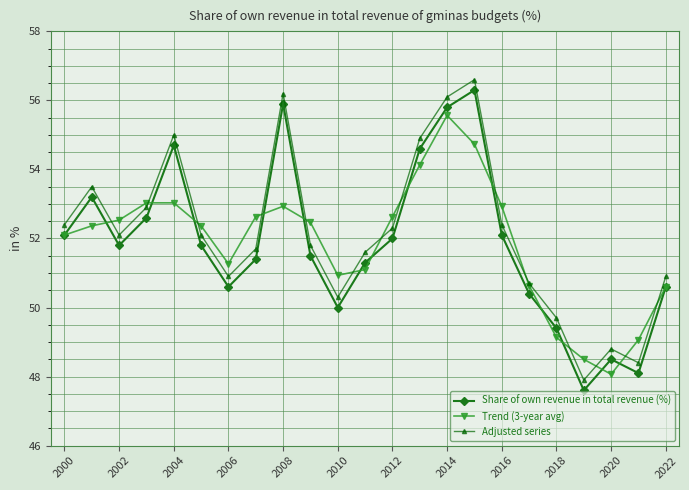

True or false: Adjusted series and Share of own revenue in total revenue (%) cross at least once.

False